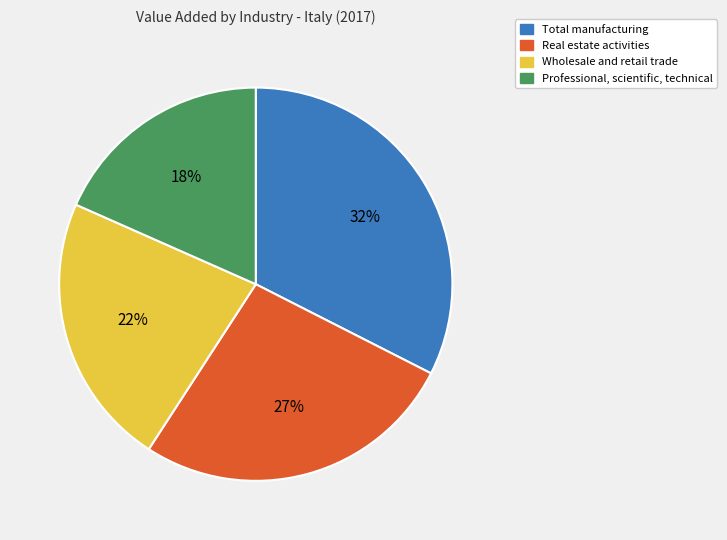

To the nearest percent, what is the average slice percentage?

25%